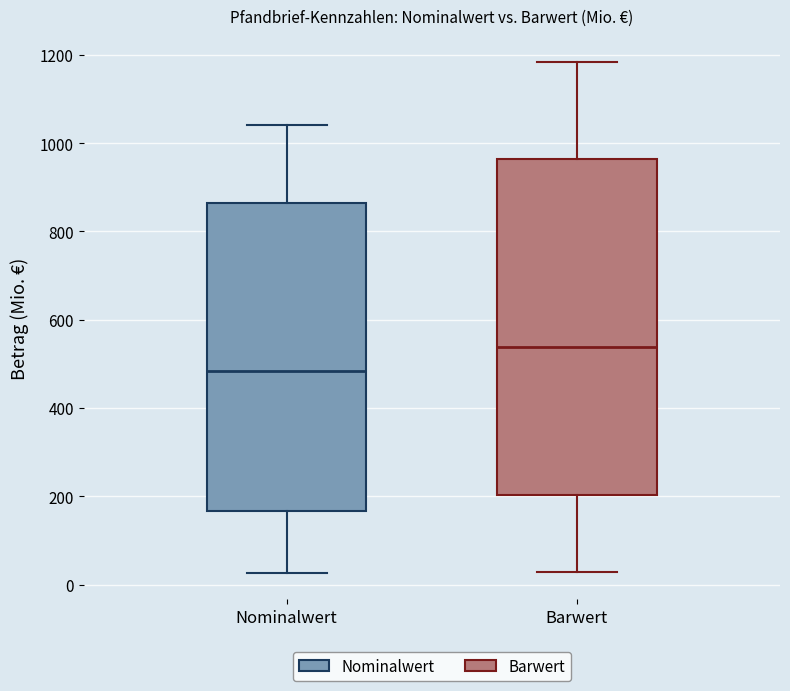

Where is the upper edge of the box for Nominalwert on the y-axis? The values are not printed on the chart, so give them approximately, as read against the axis.

860